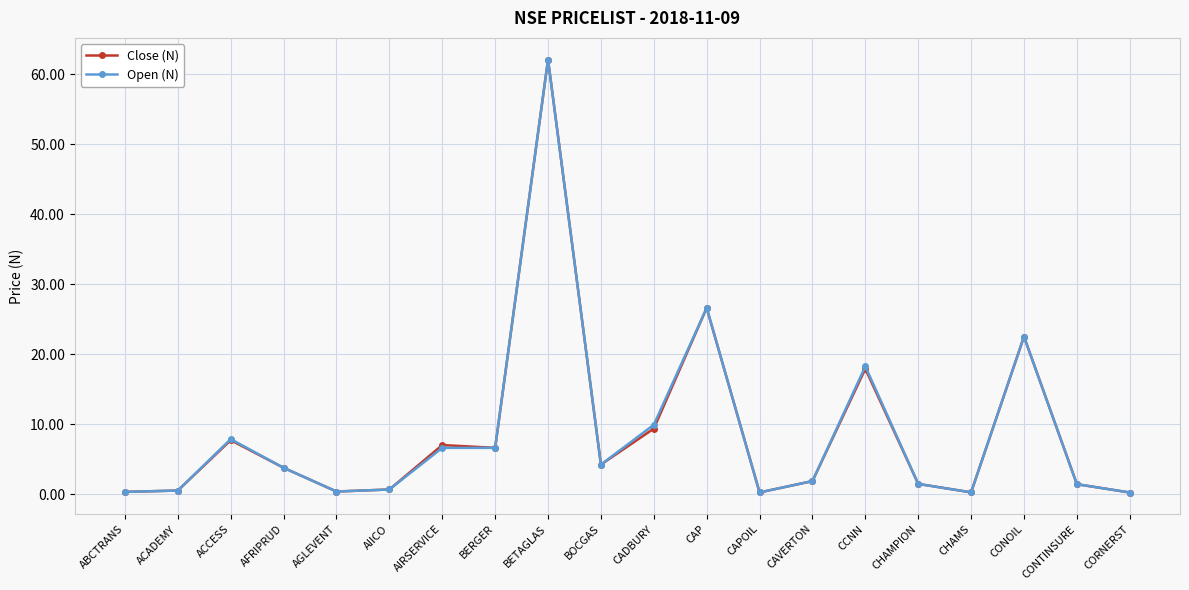

At how many categories does at least one series exceed 21?

3